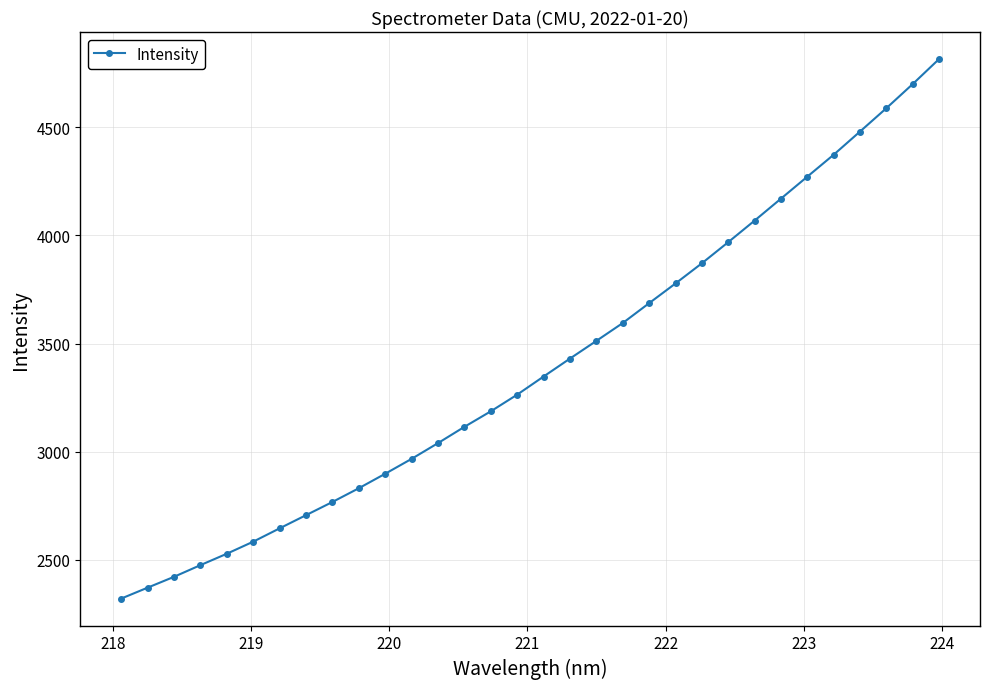

What is the smallest value displayed?

2321.1